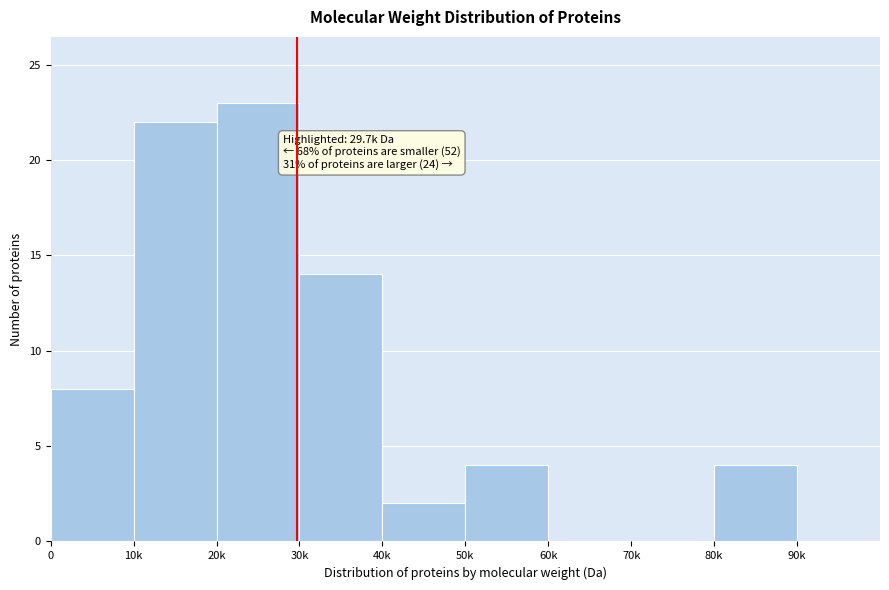

Reading left to right, extract all data points from this chart.

0=8	10k=22	20k=23	30k=14	40k=2	50k=4	60k=0	70k=0	80k=4	90k=0